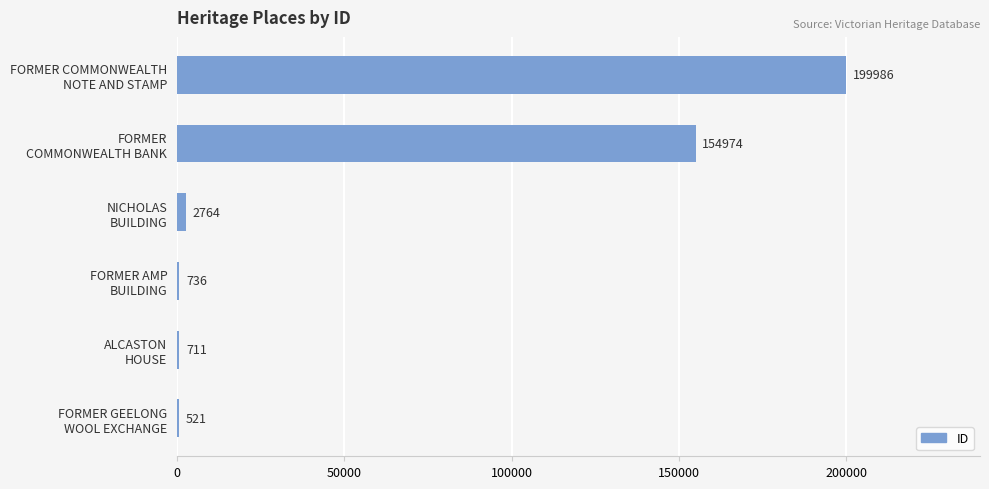

What is the greatest value displayed?

199986